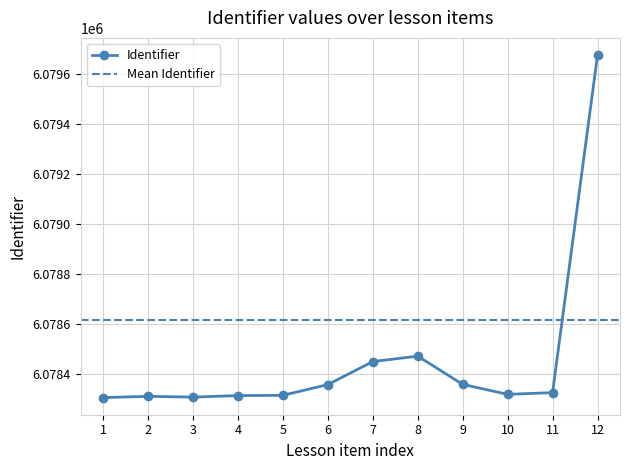

The value of Identifier at 12 is 6079676. True or false?

True